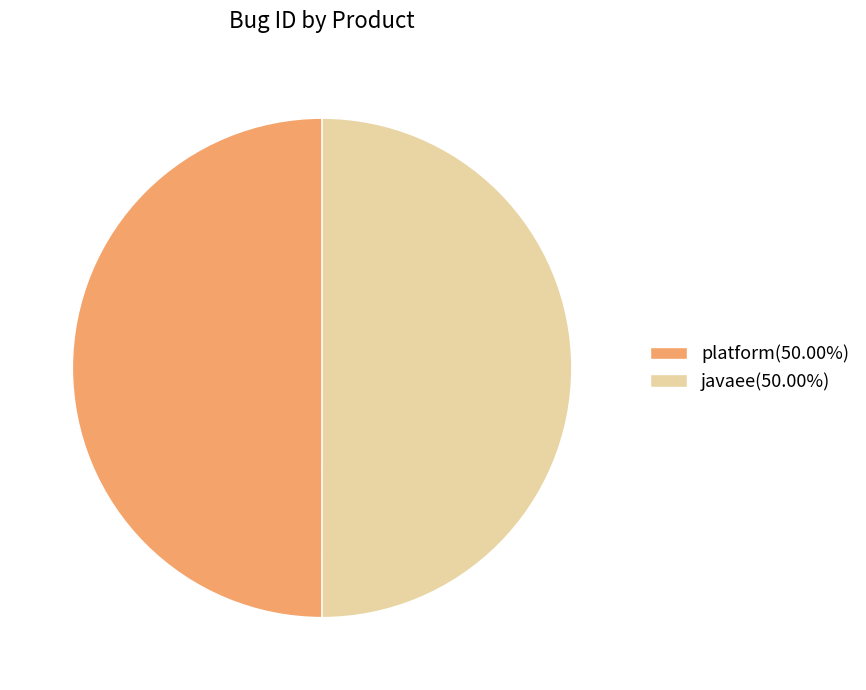

Combined, do javaee(50.00%) and platform(50.00%) account for over 50%?

Yes